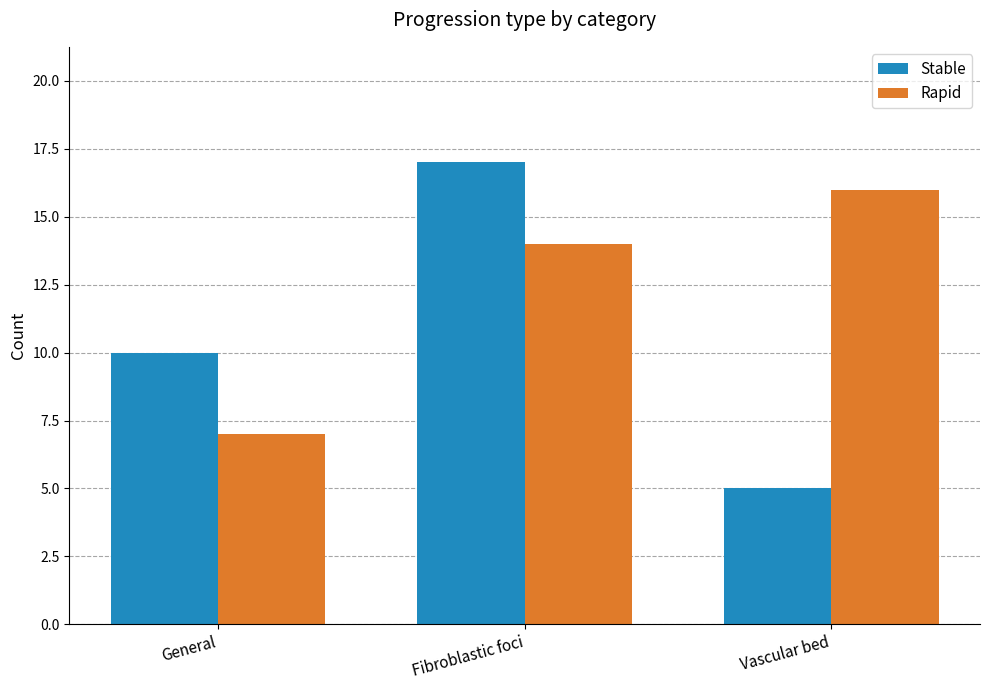

At which category does the chart reach its peak across all series?

Fibroblastic foci